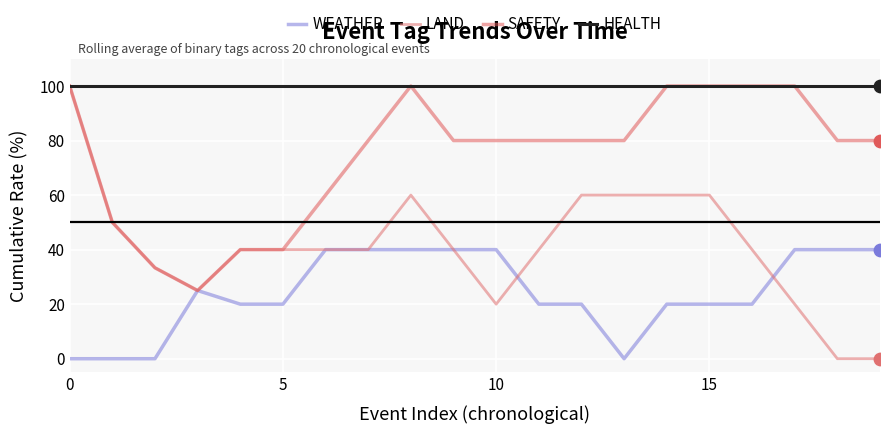

Does the chart have visible grid lines?

Yes